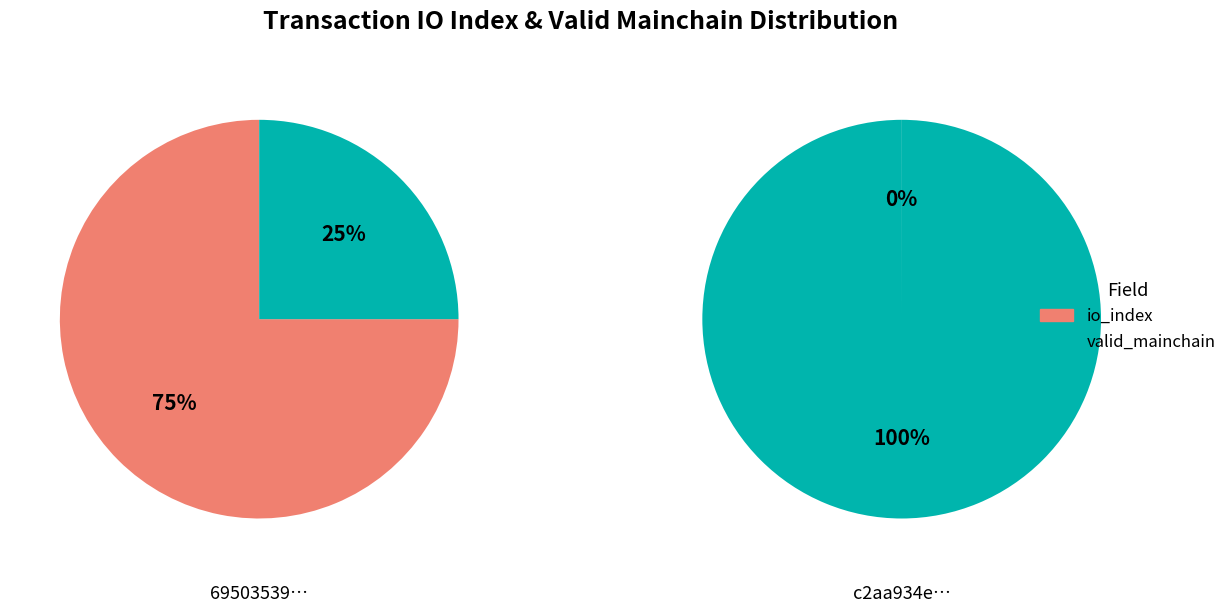

How many slices are in this pie chart?

2